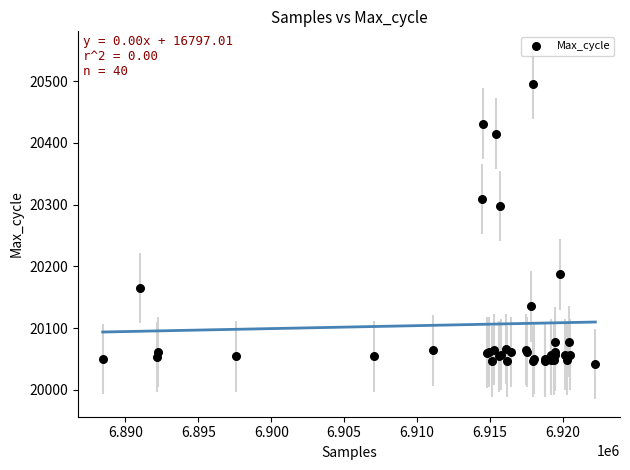

What Y value in the scatter plot is closest to 20268?

20298